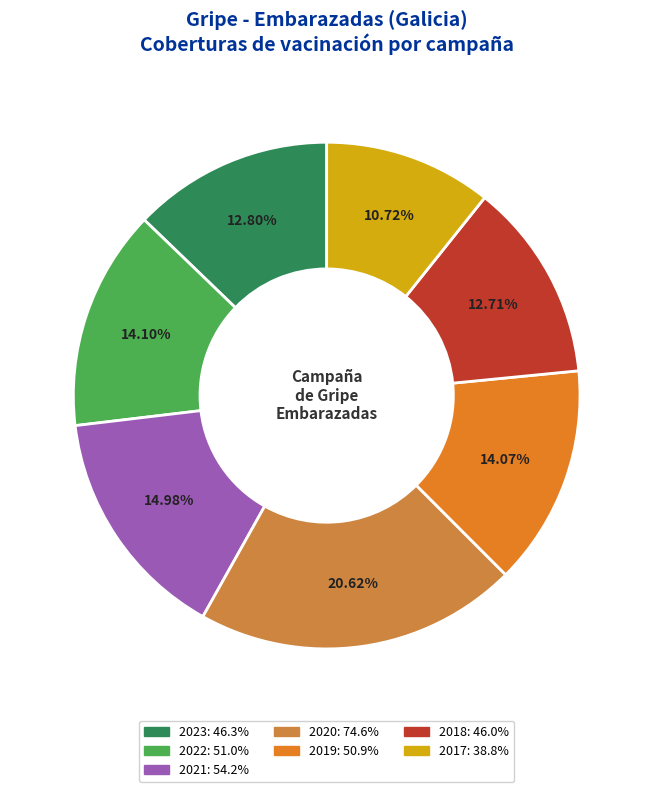

To the nearest percent, what percentage of the pie is 2023?

13%